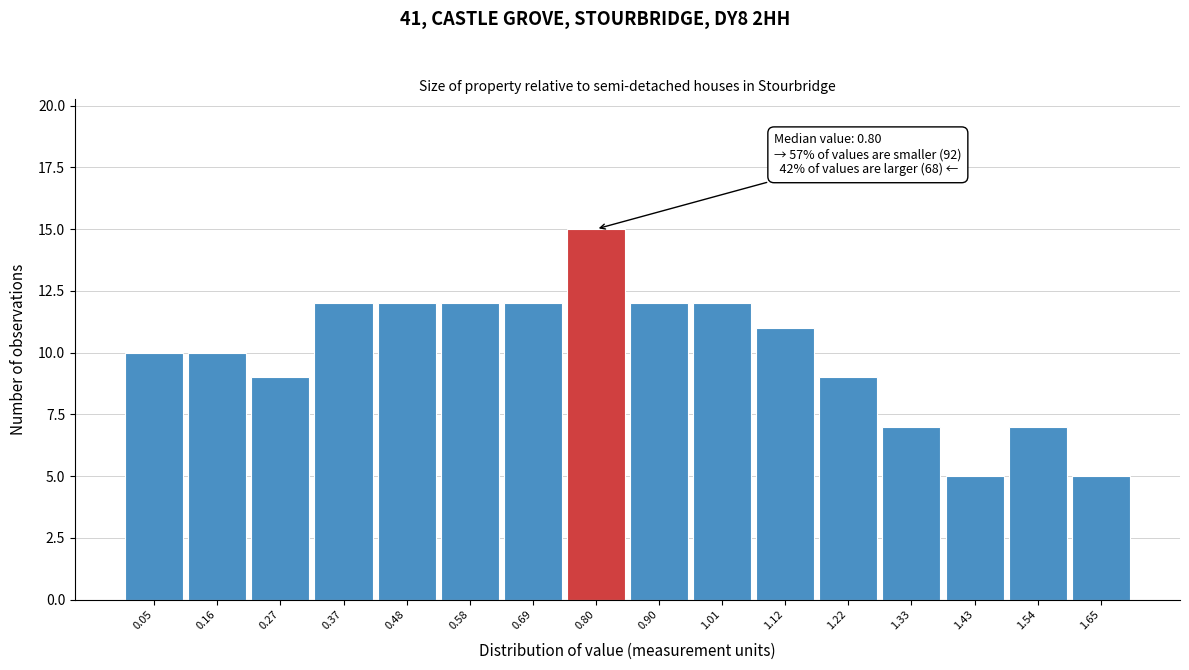

Over which range of the x-axis is the bar tallest?

0.74 to 0.86